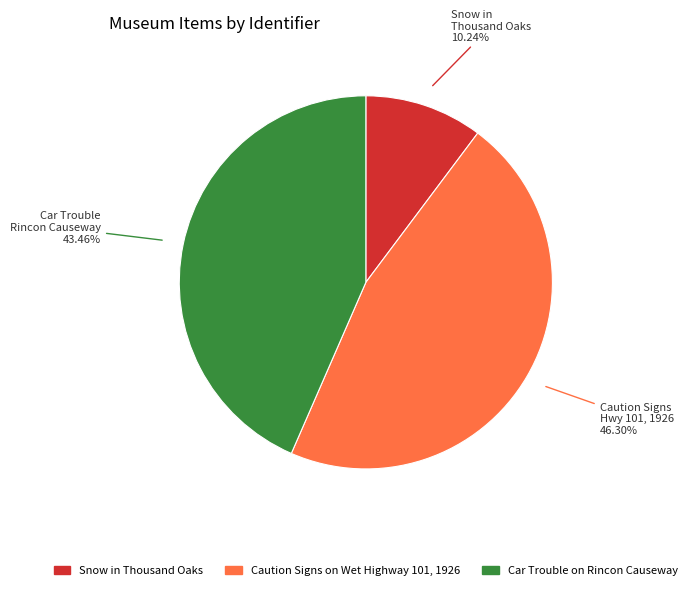

How many slices are in this pie chart?

3